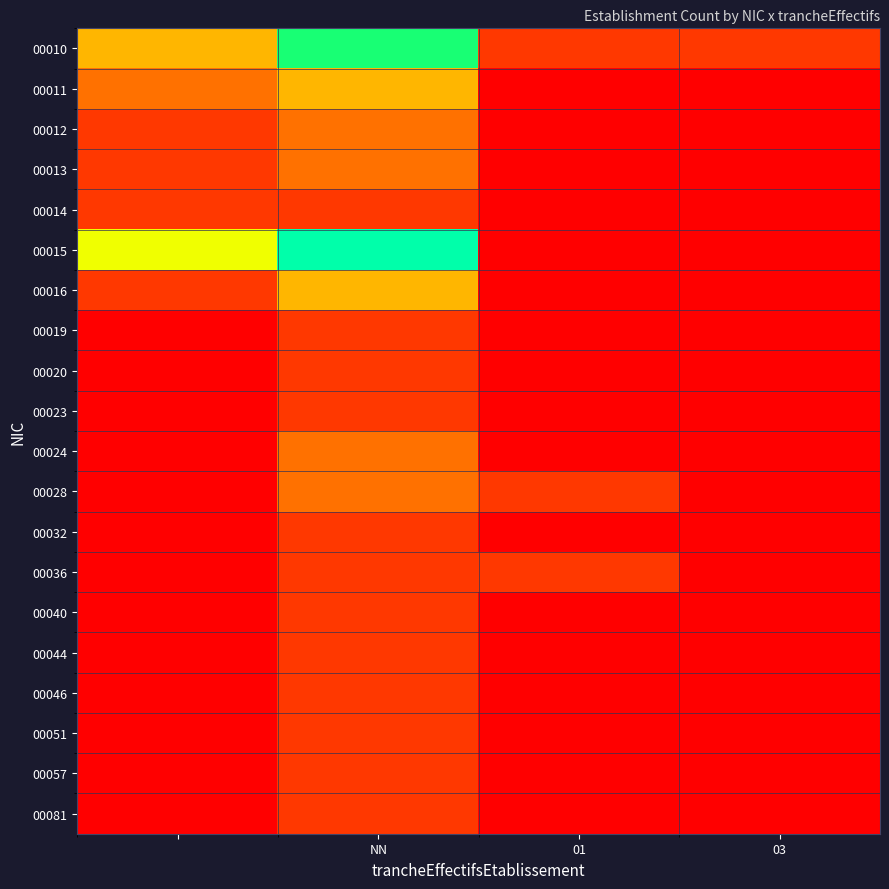

Count the number of categories in the chart.

4